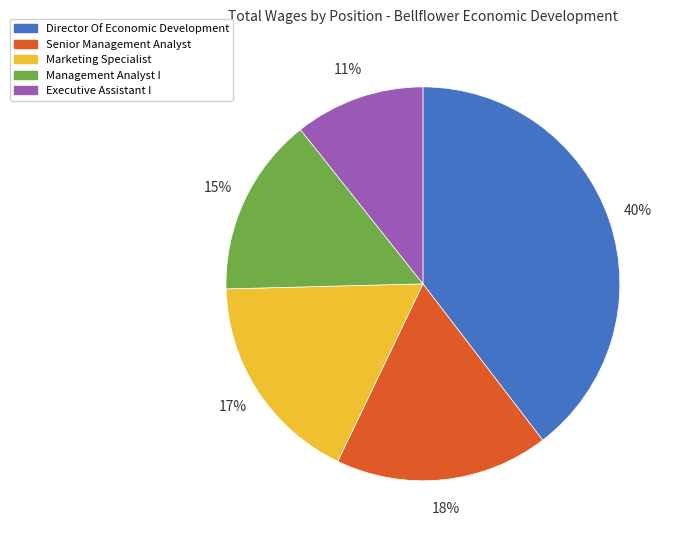

Approximately how many times larger is the value at Executive Assistant I compared to Marketing Specialist?

0.6